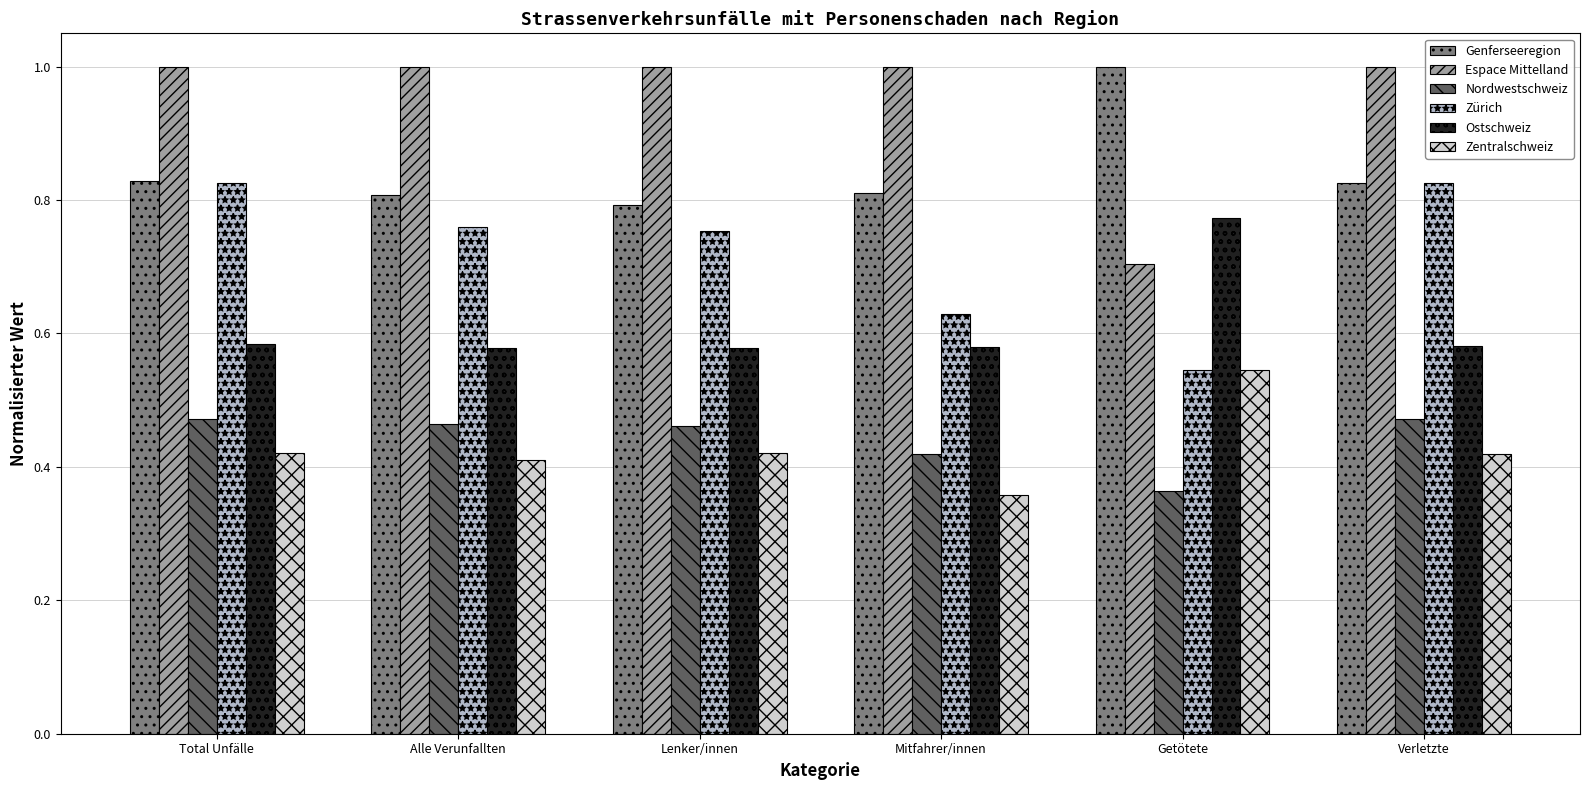

At how many categories does at least one series exceed 0?

6